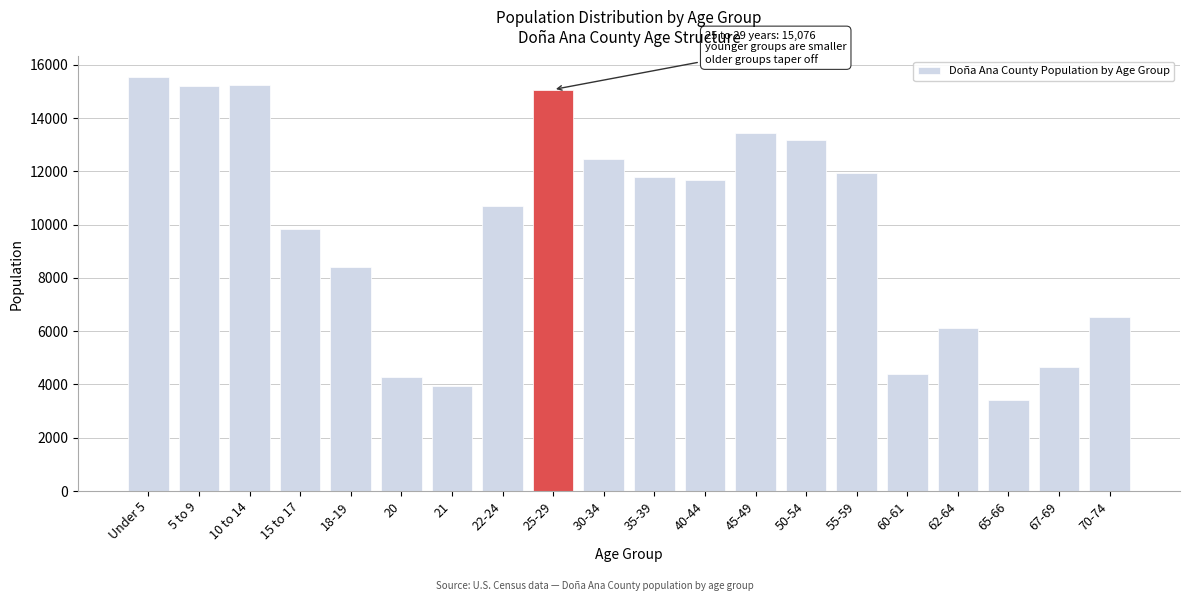

What is the minimum value shown in the chart?

3421